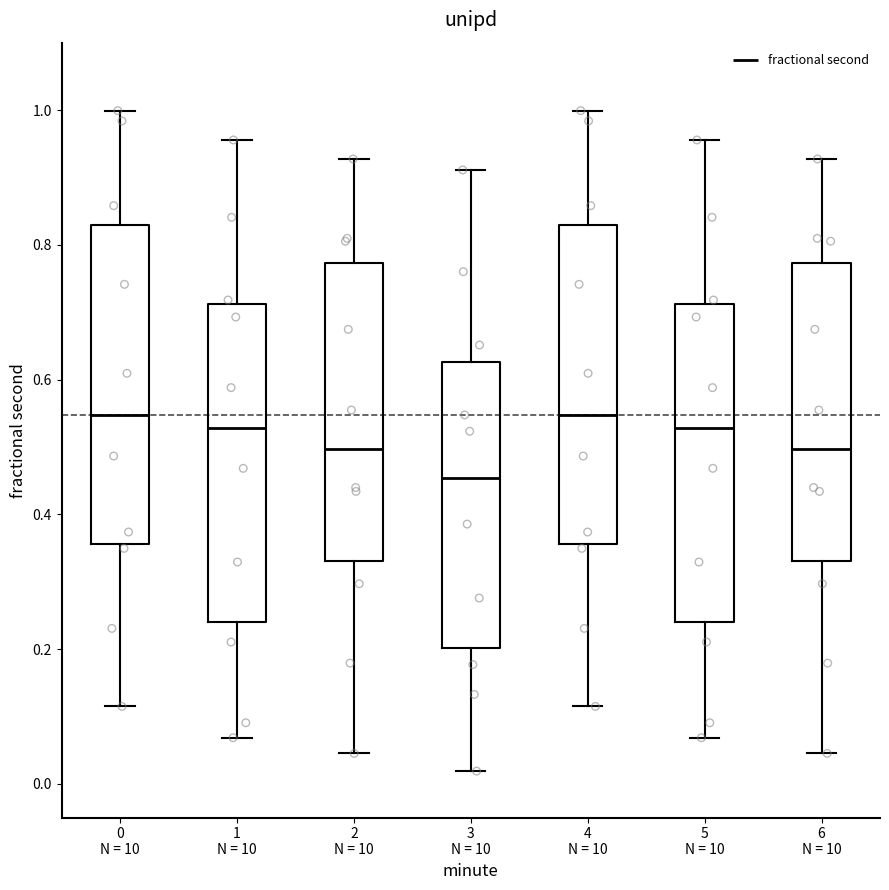

Which box's median line is the lowest?

3 N = 10